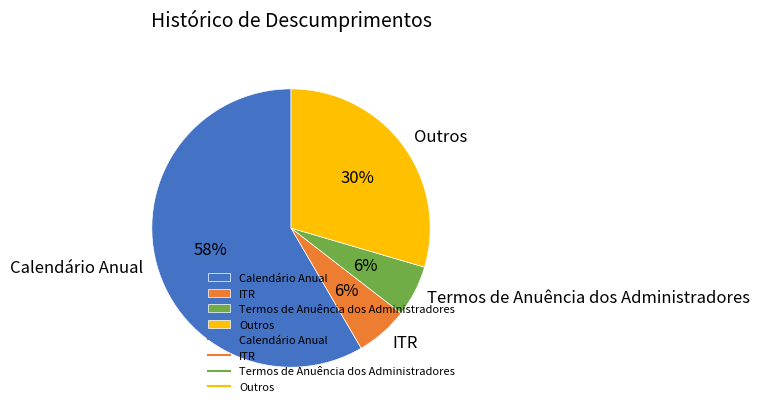

Which slice represents more than half of the pie?

Calendário Anual